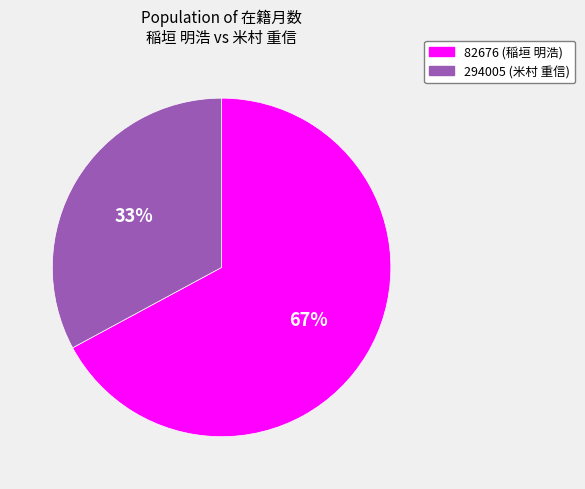

Which category has the smallest portion of the pie?

294005 (米村 重信)